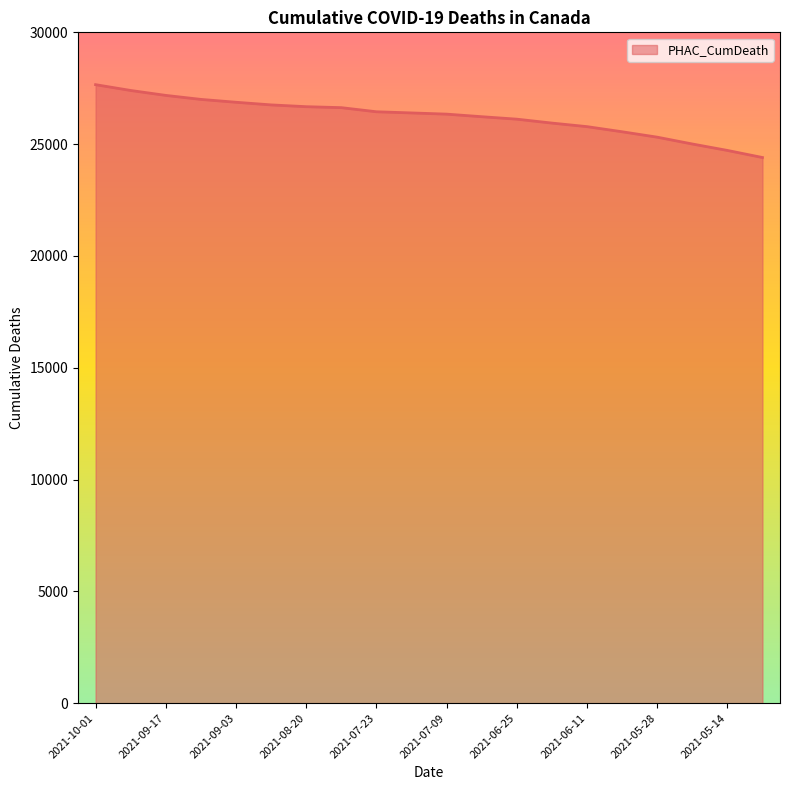

What is the smallest value displayed?

24402